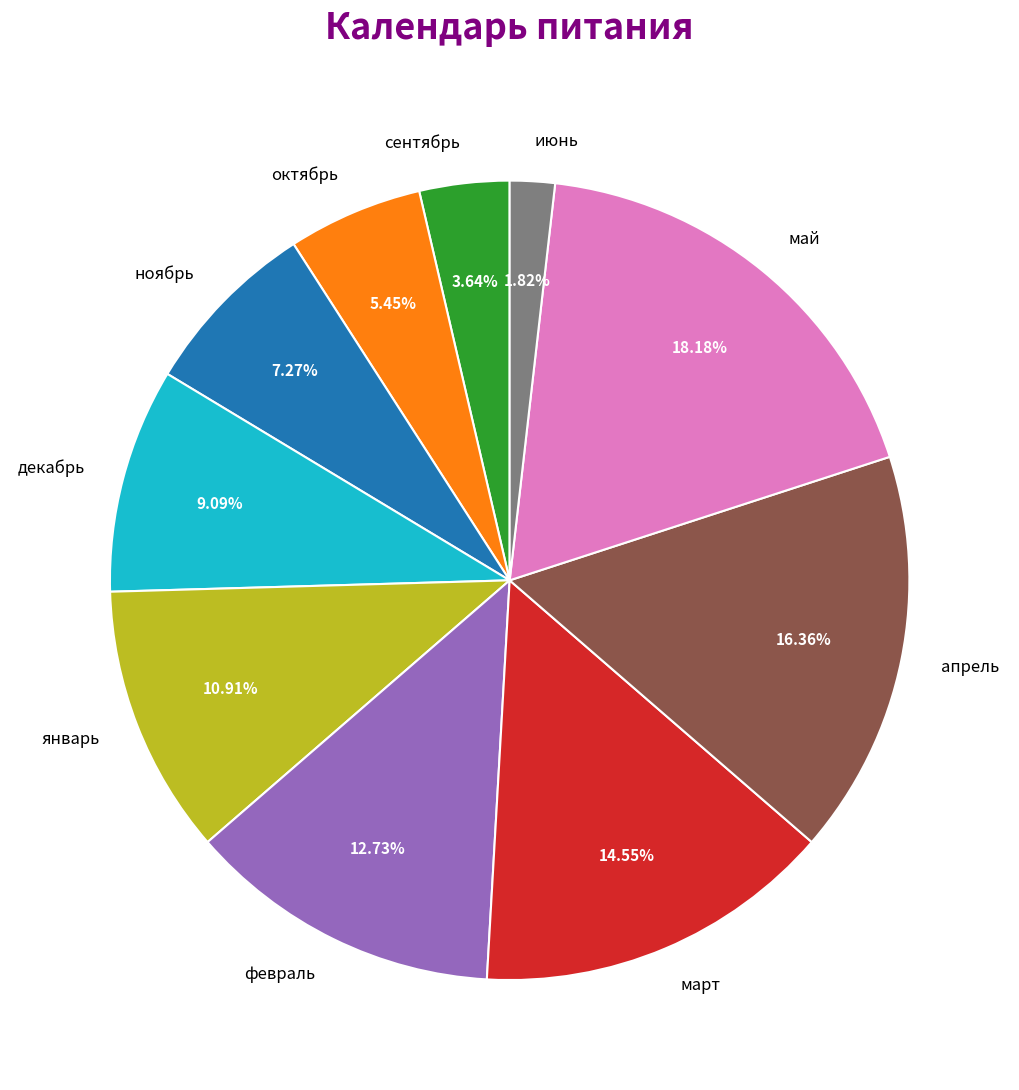

Which slice is the largest?

май